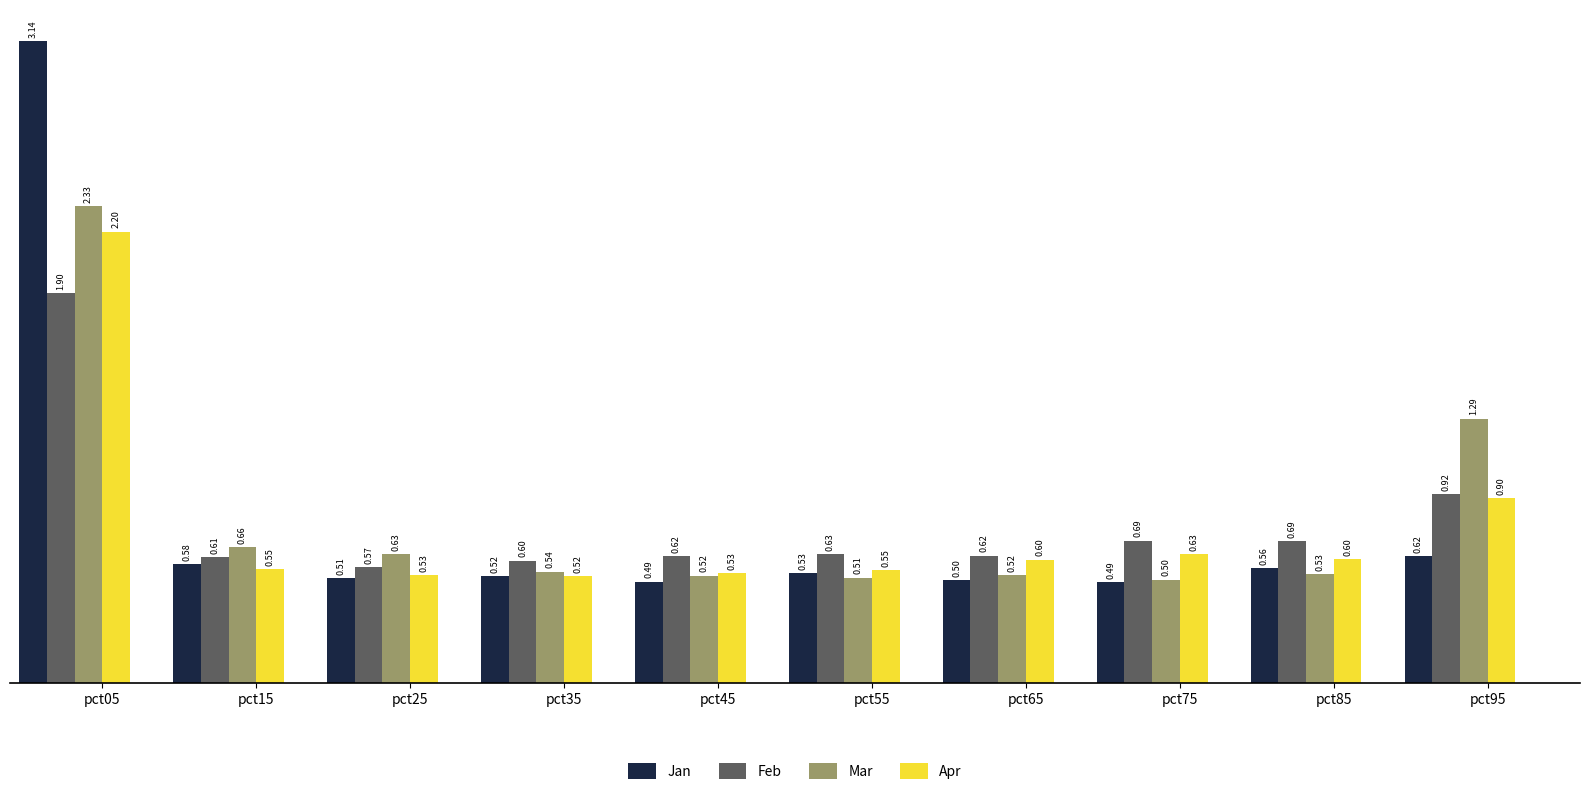

How many groups of bars are there?

10